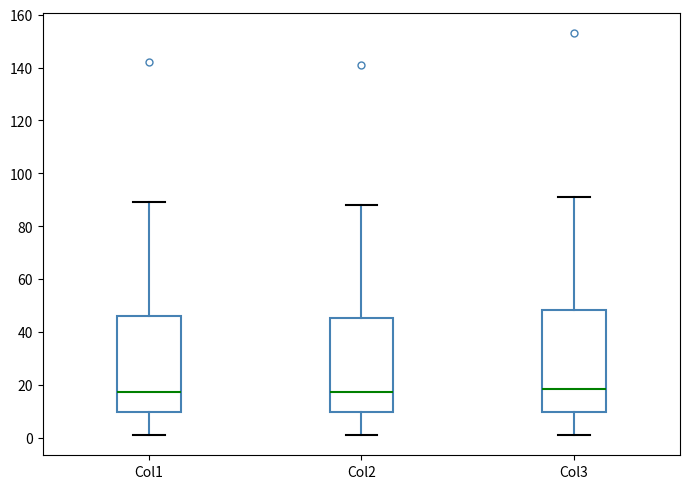

Where does the upper whisker of the box for Col2 end on the y-axis? The values are not printed on the chart, so give them approximately, as read against the axis.

88